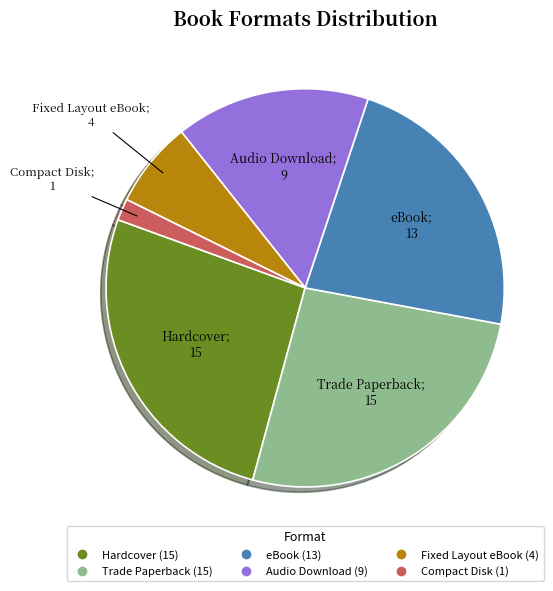

Approximately how many times larger is the value at Audio Download compared to Compact Disk?

9.0